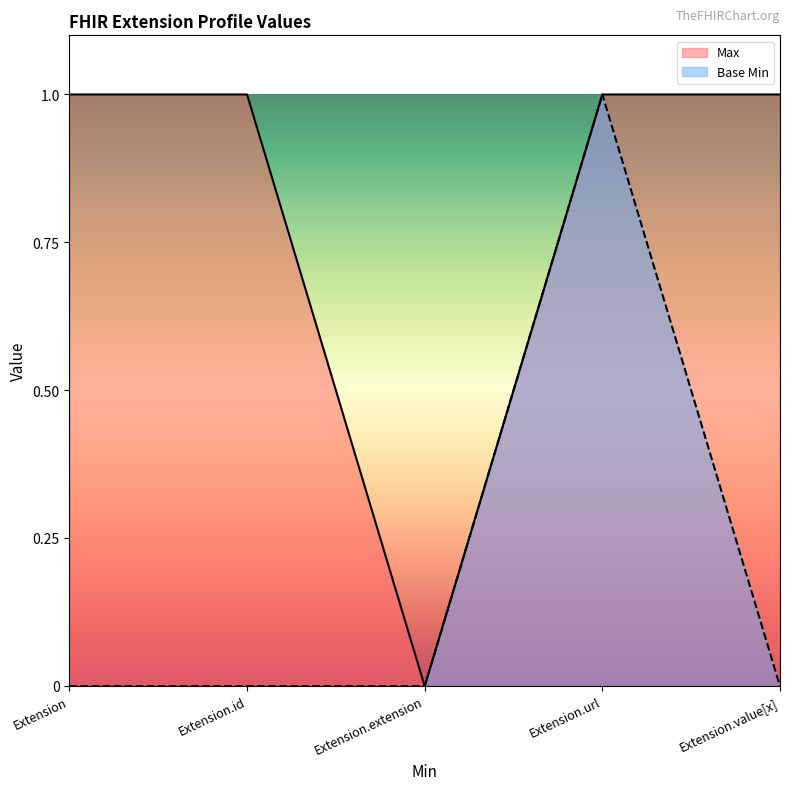

What is the label of the 4th point from the left?

Extension.url